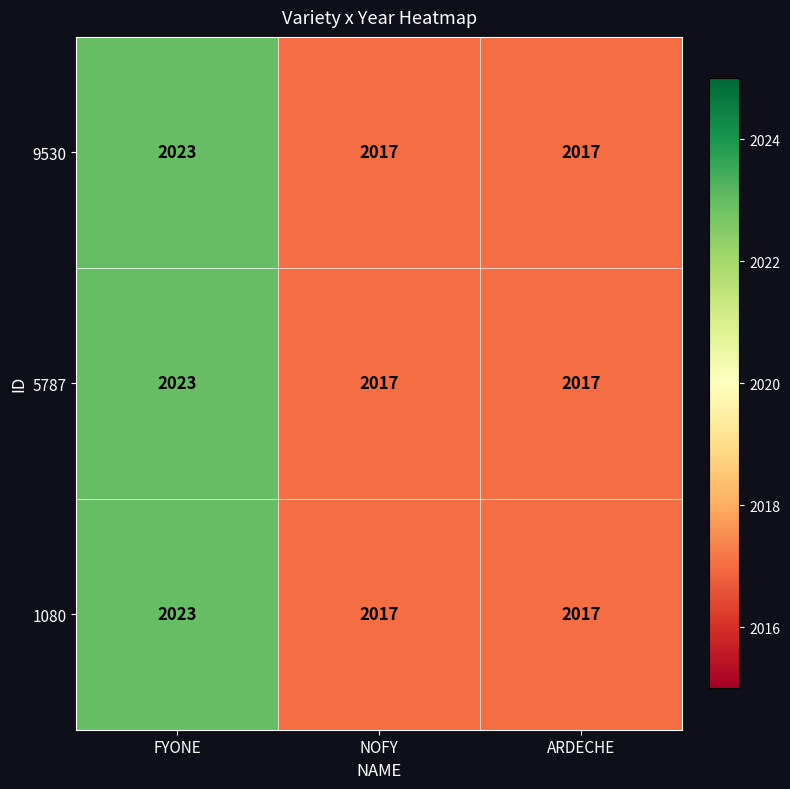

What is the difference between the maximum and minimum values in the 1080 series?

6